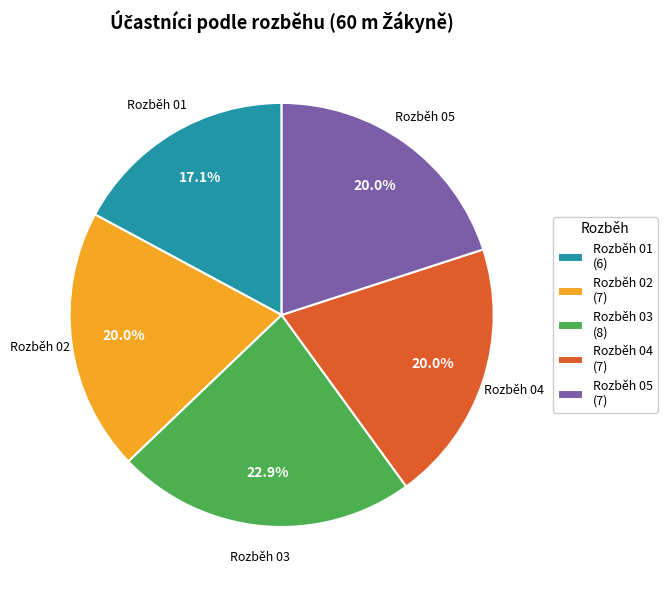

To the nearest percent, what percentage of the pie is Rozběh 03?

23%